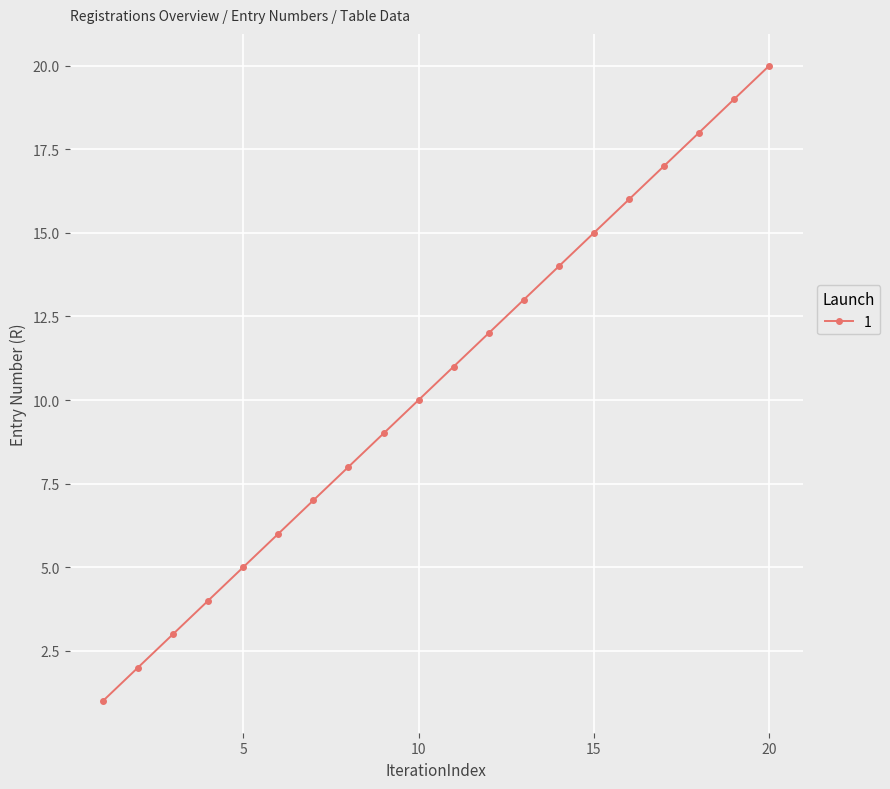

What is the sum of all values?

210